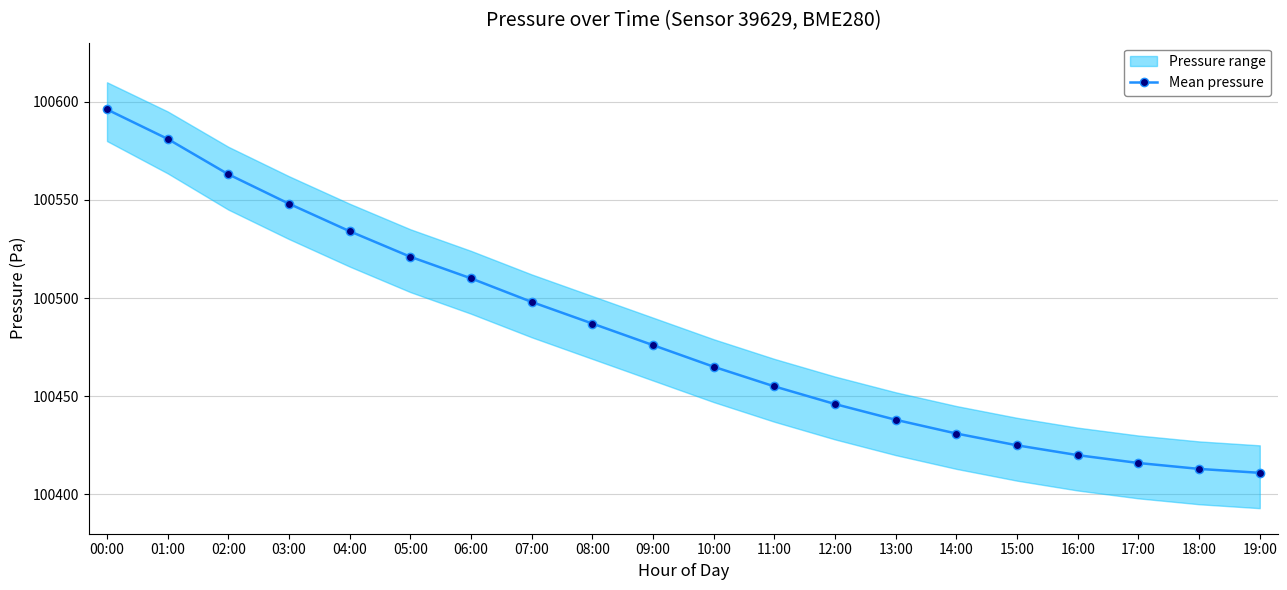

List the labels in order of value, smallest first.

19:00, 18:00, 17:00, 16:00, 15:00, 14:00, 13:00, 12:00, 11:00, 10:00, 09:00, 08:00, 07:00, 06:00, 05:00, 04:00, 03:00, 02:00, 01:00, 00:00